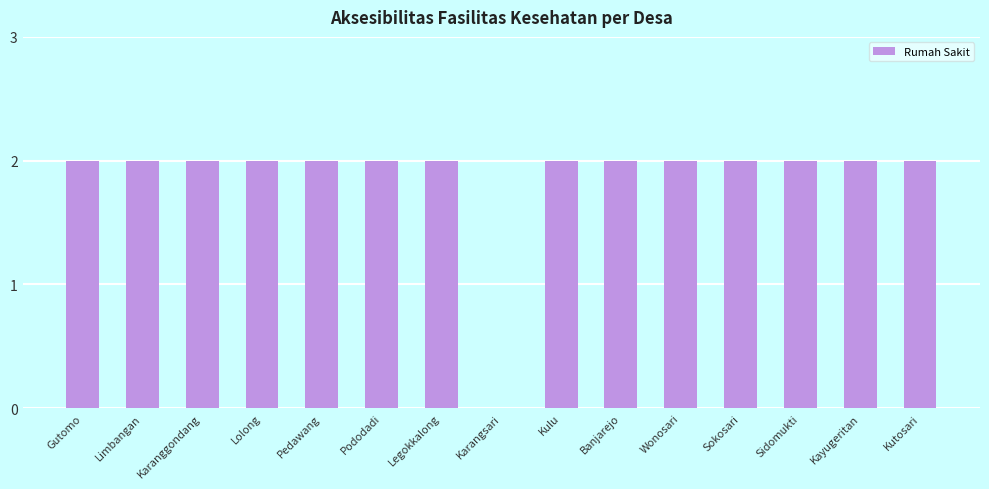

Reading right to left, list all the values displayed in this chart.

2	2	2	2	2	2	2	0	2	2	2	2	2	2	2